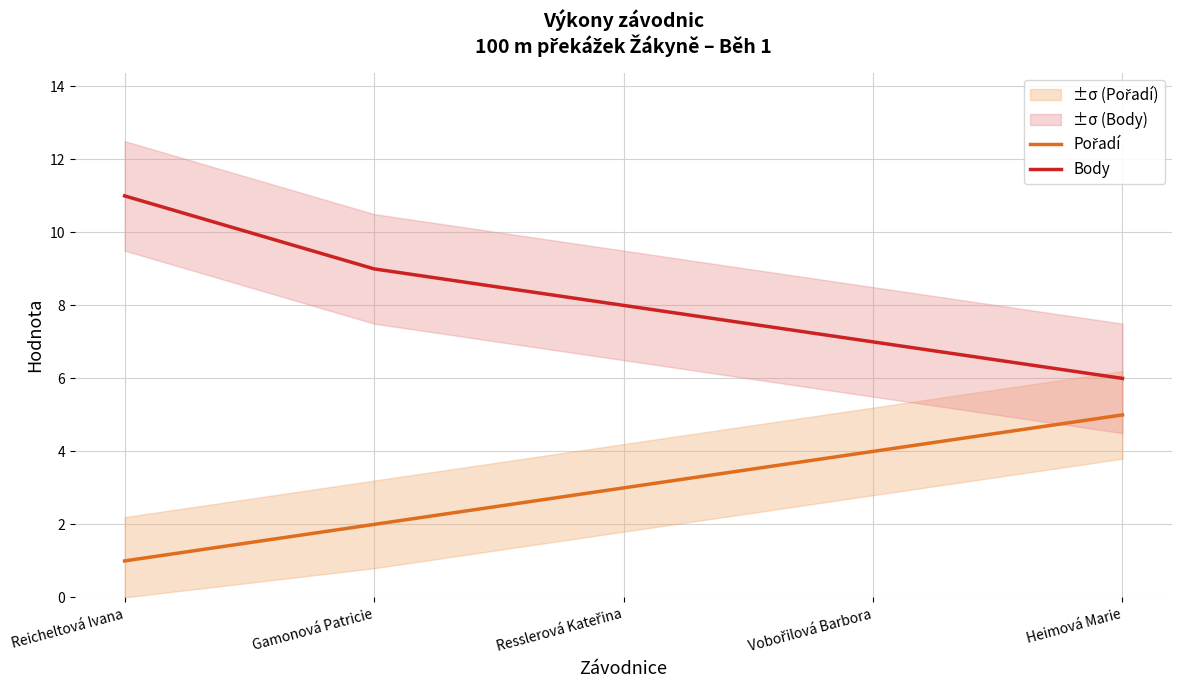

Reading left to right, transcribe all the data shown in this chart.

Pořadí: Reicheltová Ivana=1	Gamonová Patricie=2	Resslerová Kateřina=3	Vobořilová Barbora=4	Heimová Marie=5
Body: Reicheltová Ivana=11	Gamonová Patricie=9	Resslerová Kateřina=8	Vobořilová Barbora=7	Heimová Marie=6